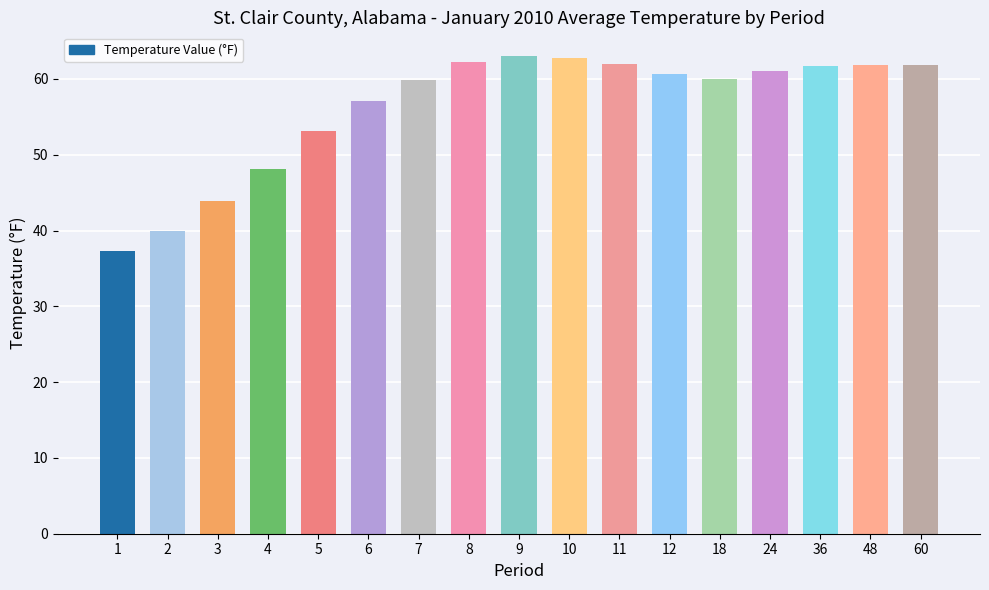

The chart shows a value of 61.8 at 60. True or false?

True